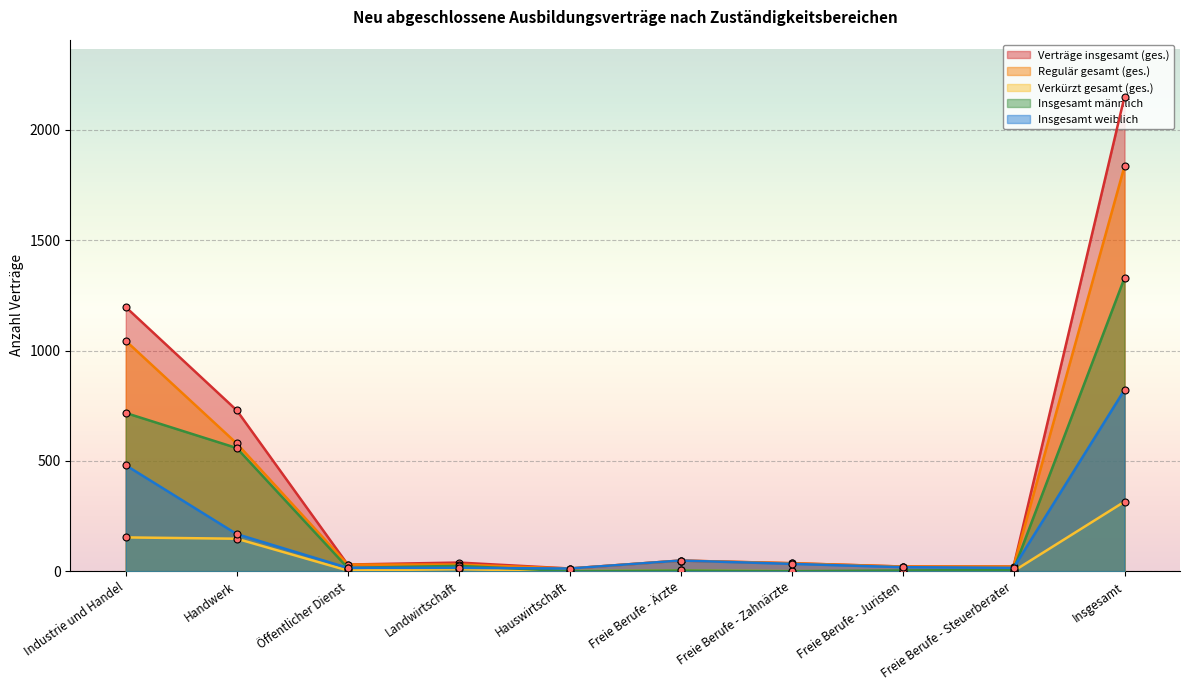

Is the value of Verkürzt gesamt (ges.) at Öffentlicher Dienst greater than the value of Insgesamt männlich at Insgesamt?

No